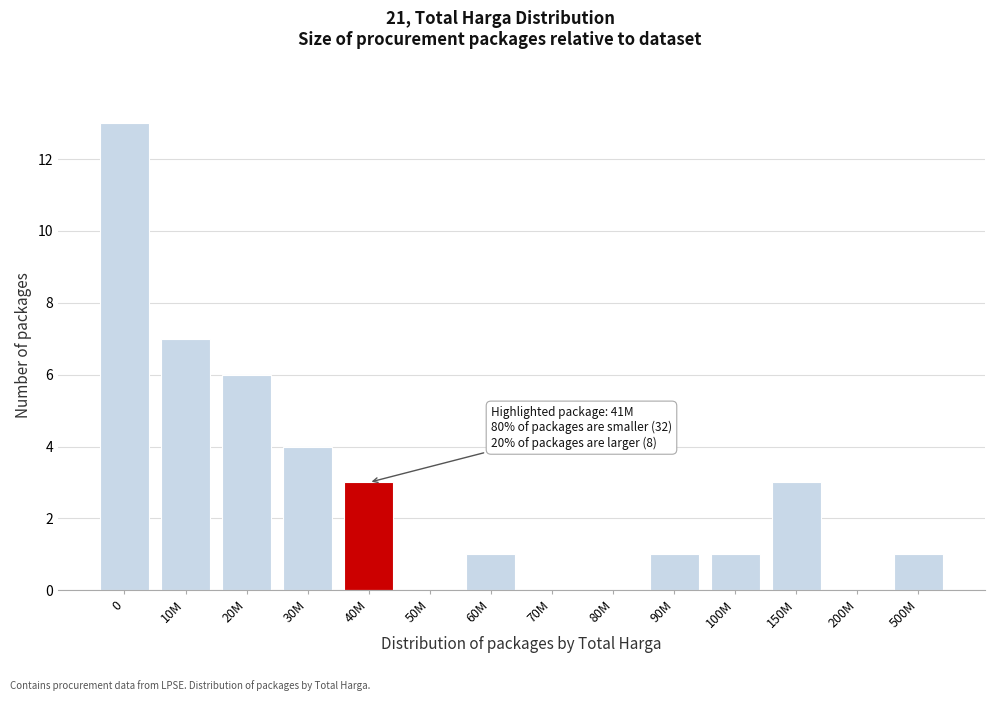

Reading left to right, list all the values displayed in this chart.

0=13	10M=7	20M=6	30M=4	40M=3	50M=0	60M=1	70M=0	80M=0	90M=1	100M=1	150M=3	200M=0	500M=1